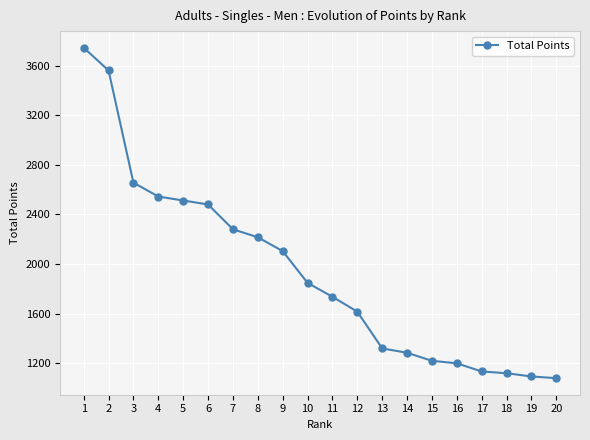

What is the value of the 10th point from the left?

1848